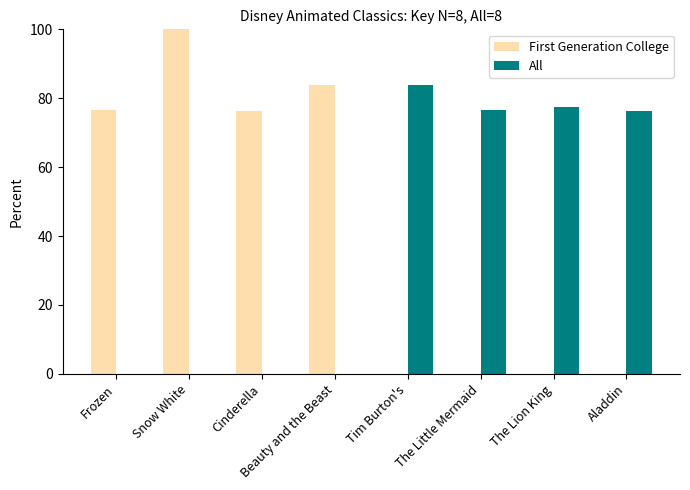

Between Snow White and The Lion King, which series saw the biggest shift?

First Generation College